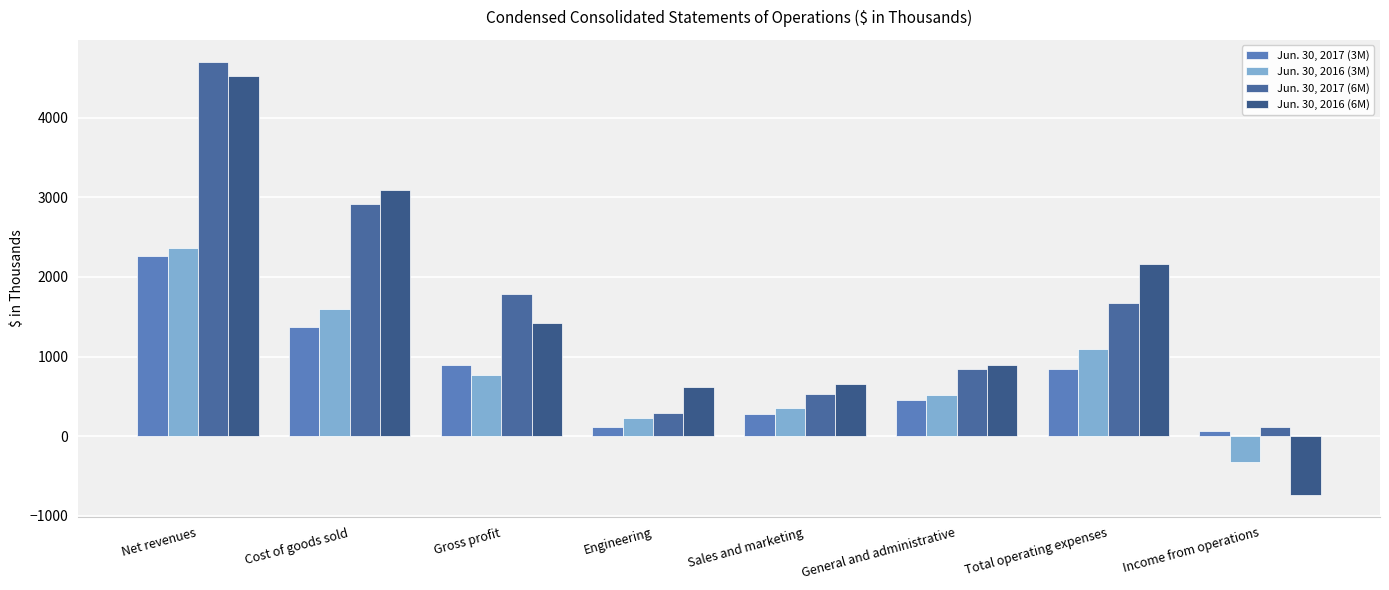

Is it true that Jun. 30, 2016 (6M) equals 1423 at Gross profit?

True